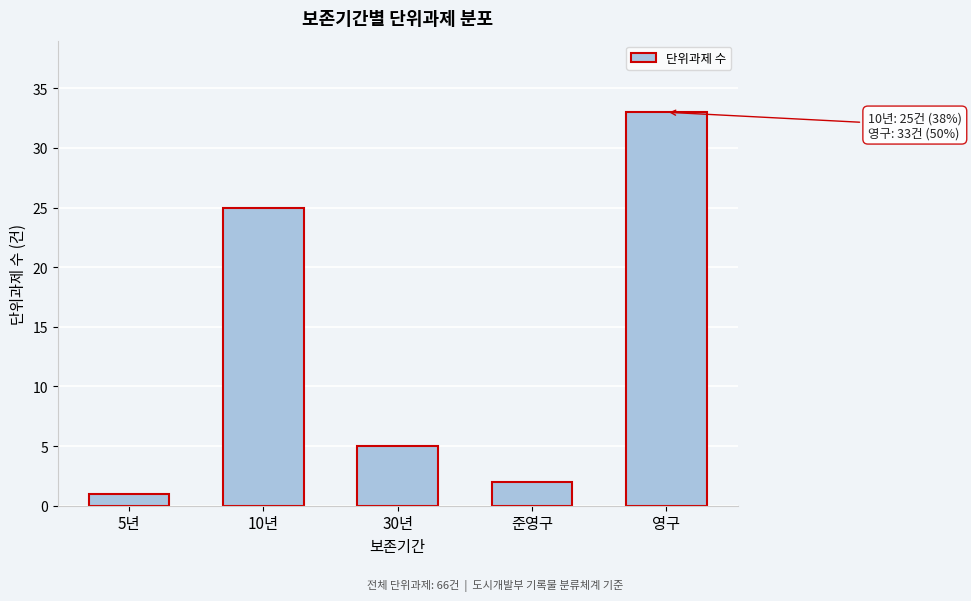

Reading left to right, what are all the values shown in this chart?

1	25	5	2	33